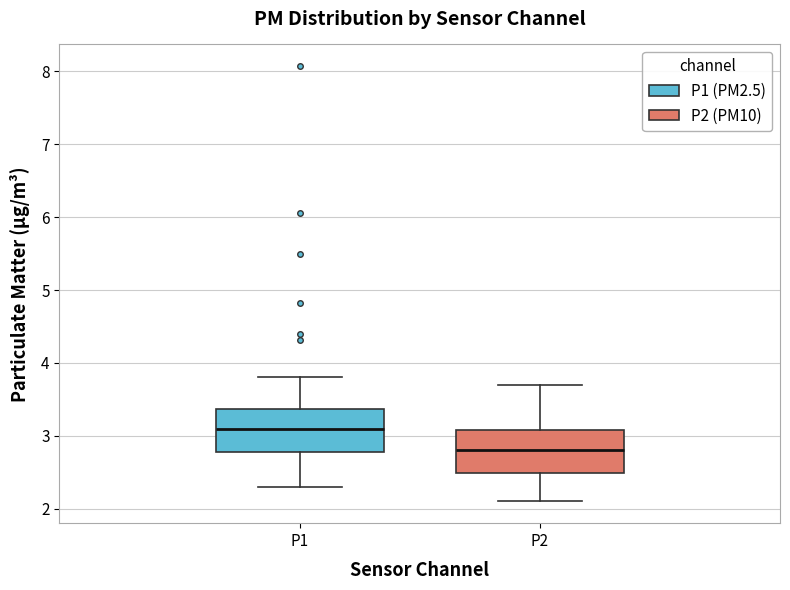

Where does the upper whisker of the box for P2 end on the y-axis? The values are not printed on the chart, so give them approximately, as read against the axis.

3.7